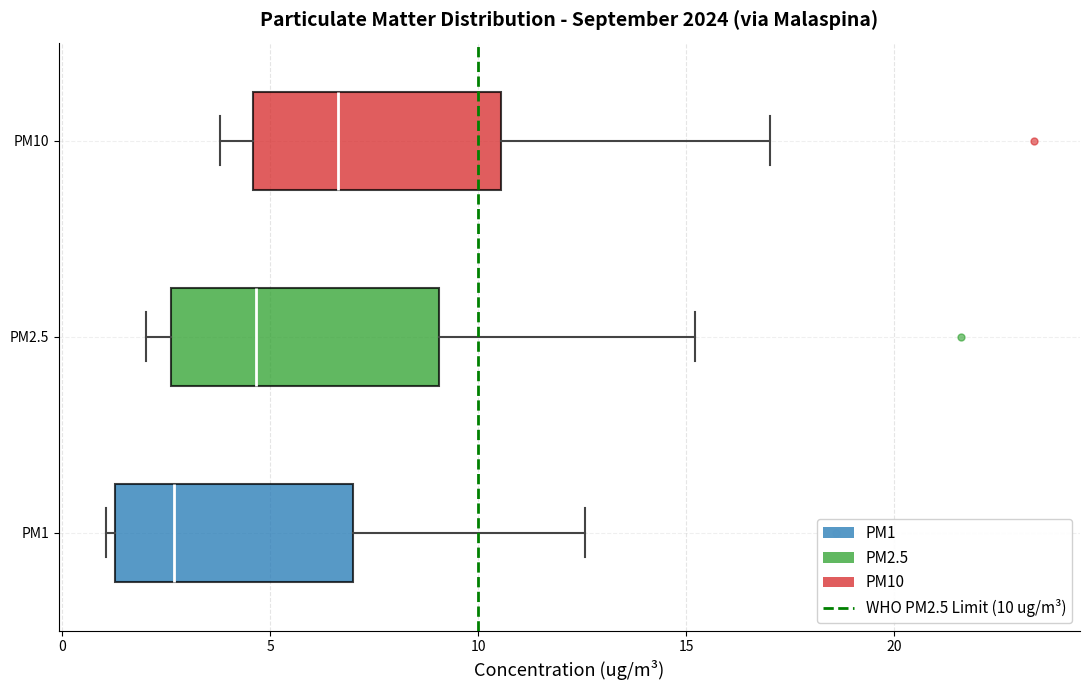

Reading bottom to top, transcribe this box plot: for each box, give where its median line is, the range the box spans, and where its two whiskers end, as read against the x-axis. The values are not printed on the chart, so give them approximately, as read against the axis.

PM1: median 2.5, box 1.5 to 7.0, whiskers 1.0 to 12.5
PM2.5: median 4.5, box 2.5 to 9.0, whiskers 2.0 to 15.0
PM10: median 6.5, box 4.5 to 10.5, whiskers 4.0 to 17.0